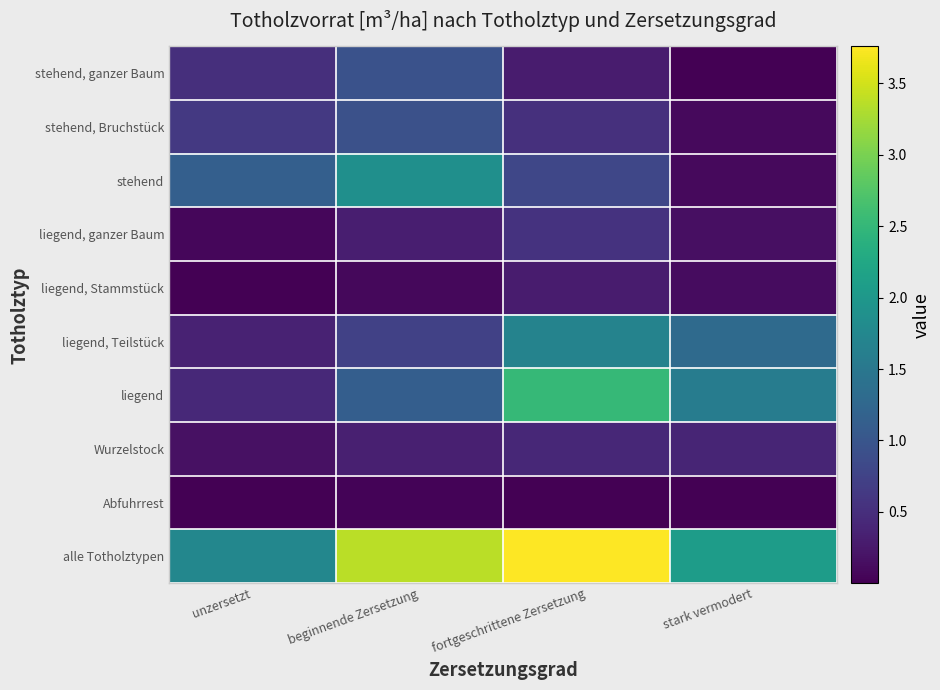

How many categories are shown in the chart?

4